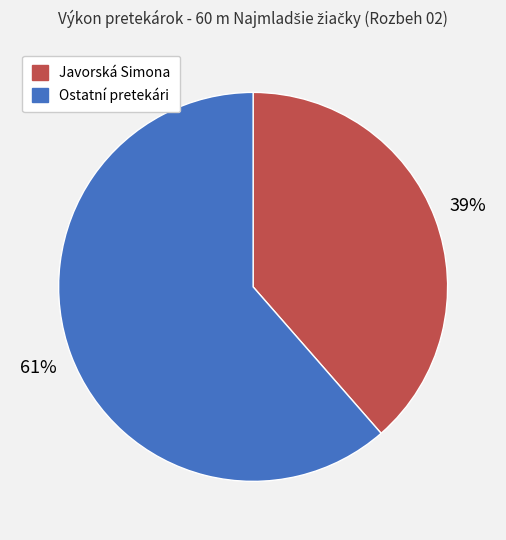

Combined, do Javorská Simona and Ostatní pretekári account for over 50%?

Yes